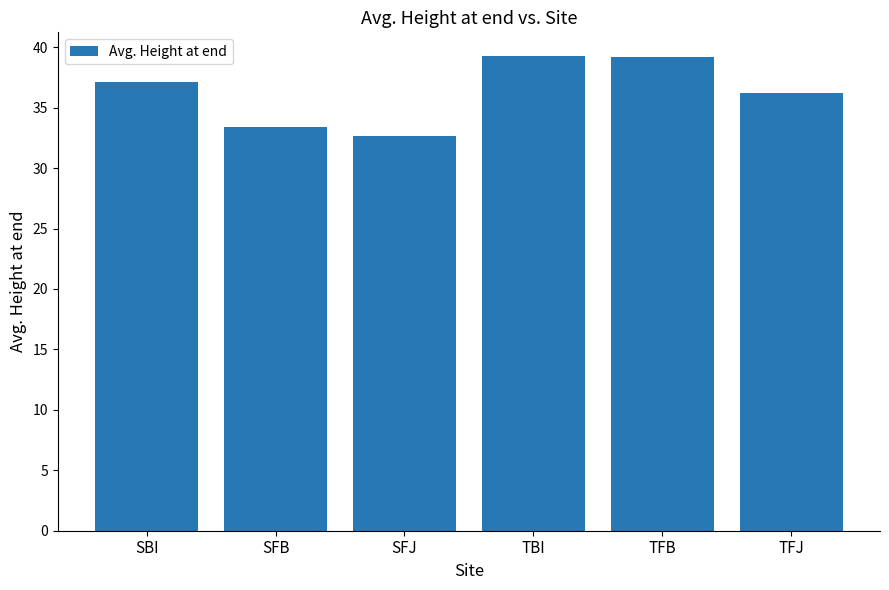

What is the change in value from SFJ to TFJ?

+3.5